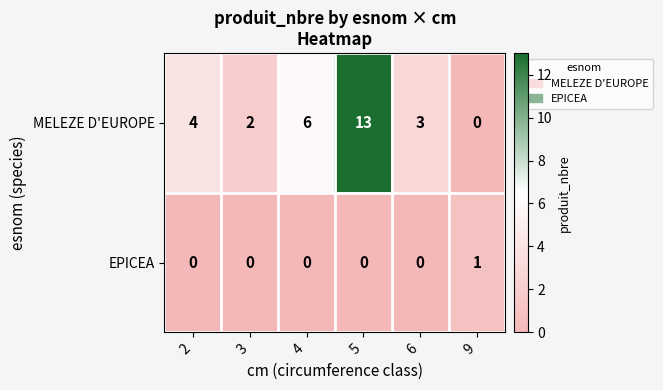

Which series has the largest total across all categories?

MELEZE D'EUROPE